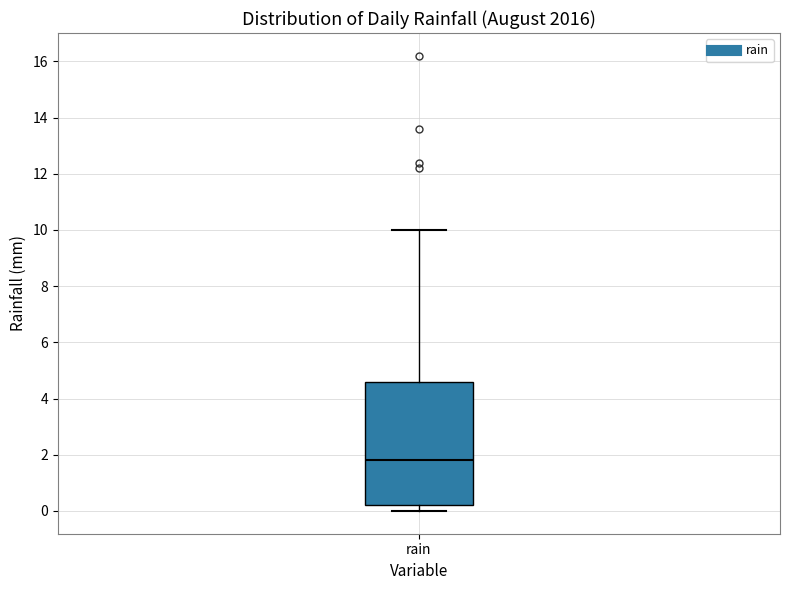

Where does the median line of the box for rain sit on the y-axis? The values are not printed on the chart, so give them approximately, as read against the axis.

1.8